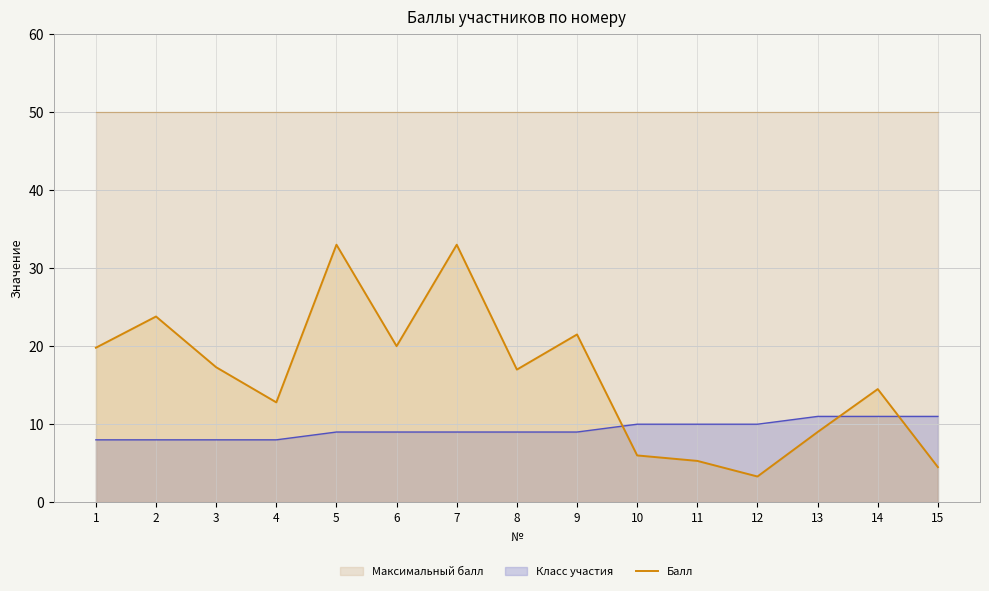

Is the value of Класс участия at 14 greater than the value of Балл at 14?

No